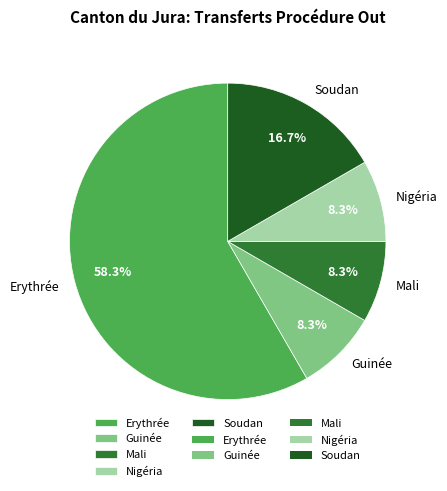

Which has a higher value, Erythrée or Guinée?

Erythrée